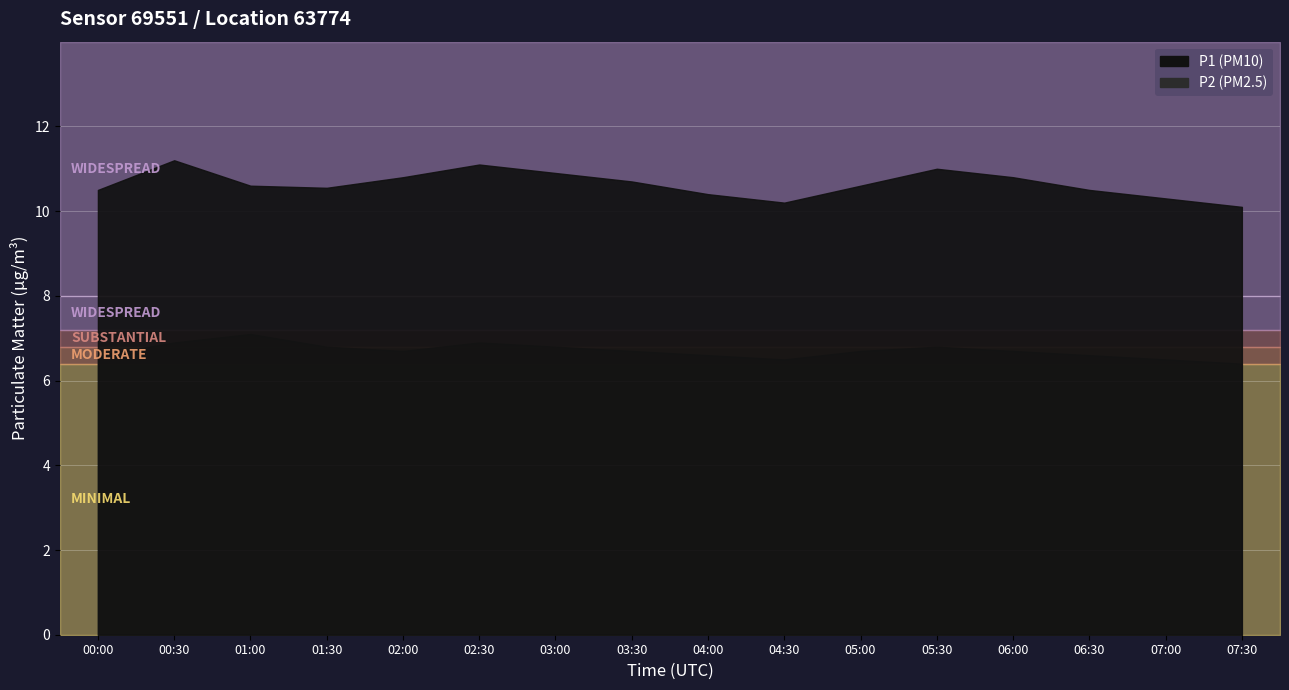

How many interior local peaks does the P1 series have?

3